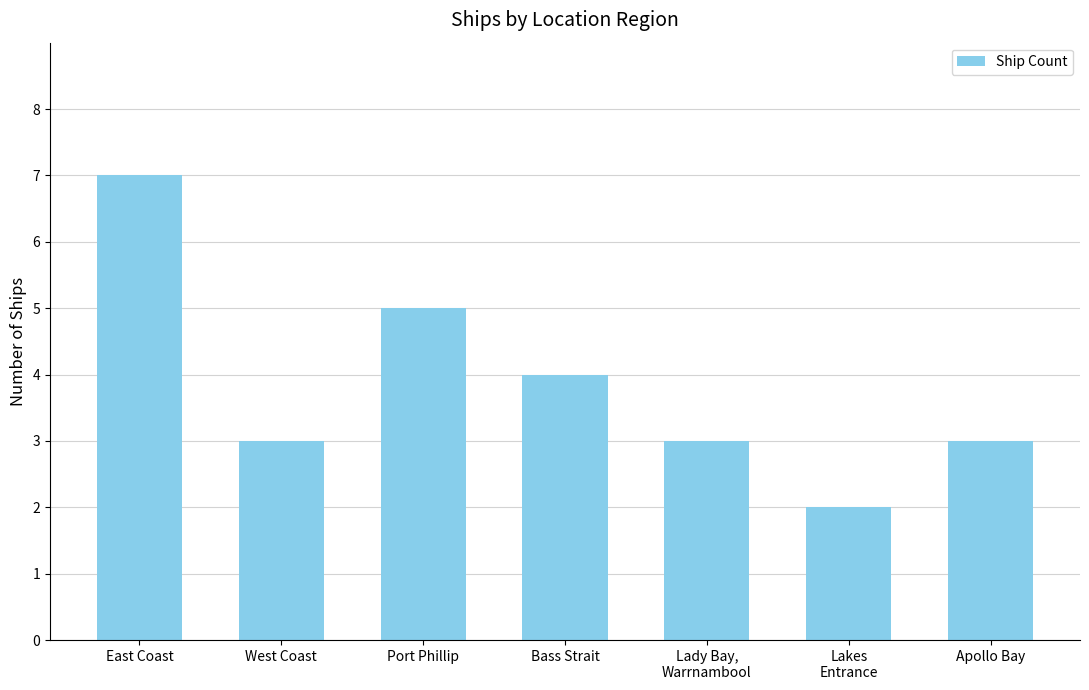

How many bars are there in total?

7